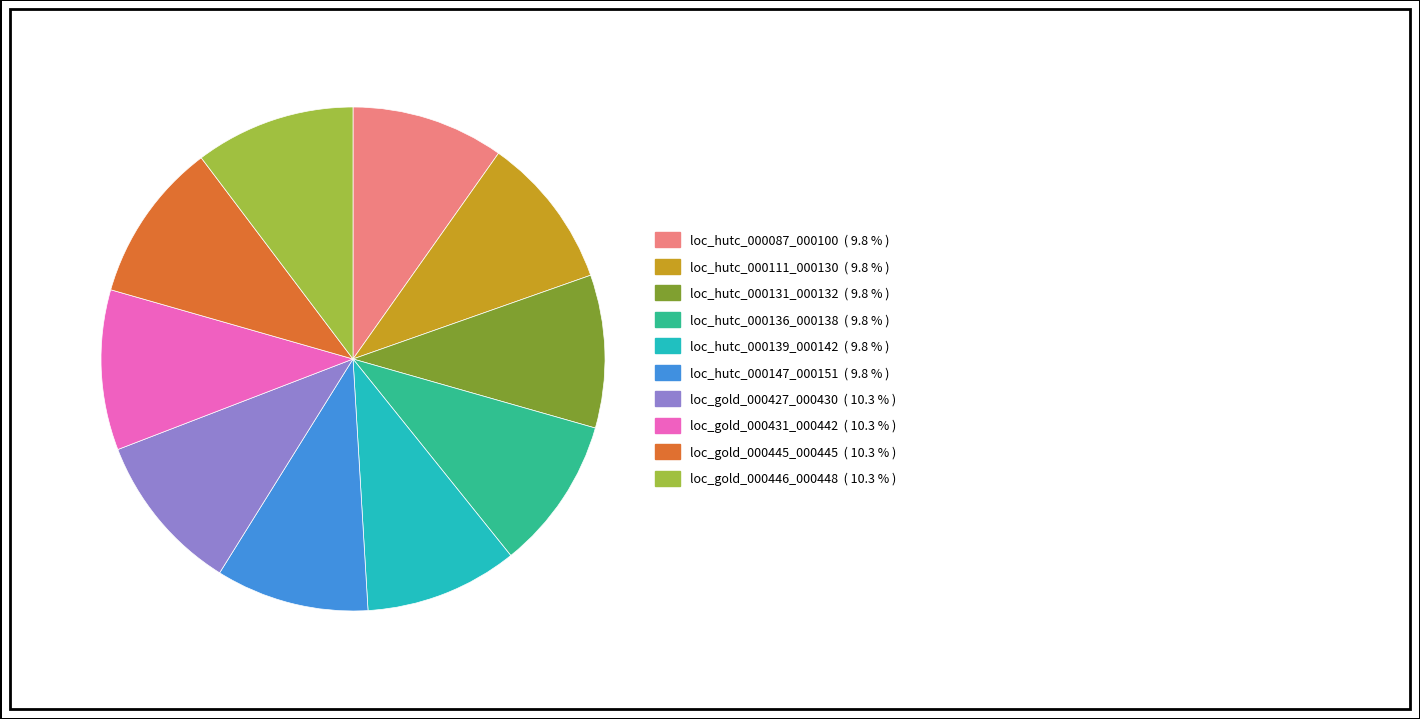

Do loc_hutc_000147_000151 and loc_gold_000445_000445 together represent more than half of the pie?

No